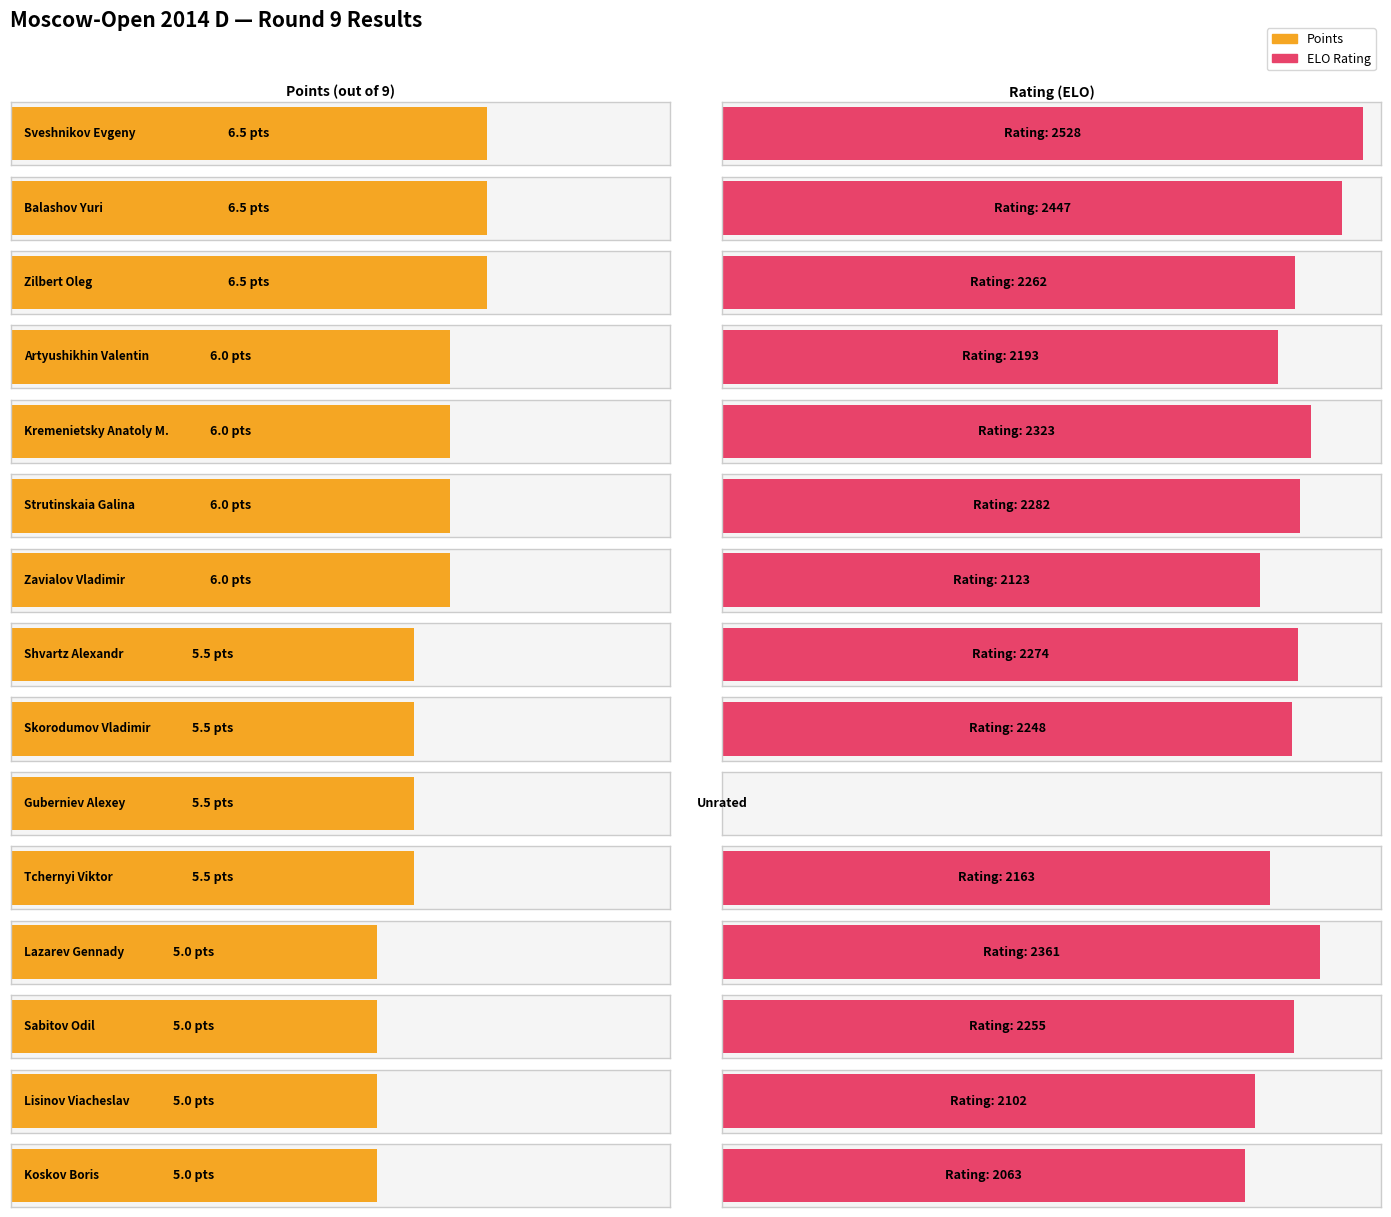

What is the maximum value shown in the chart?

6.5